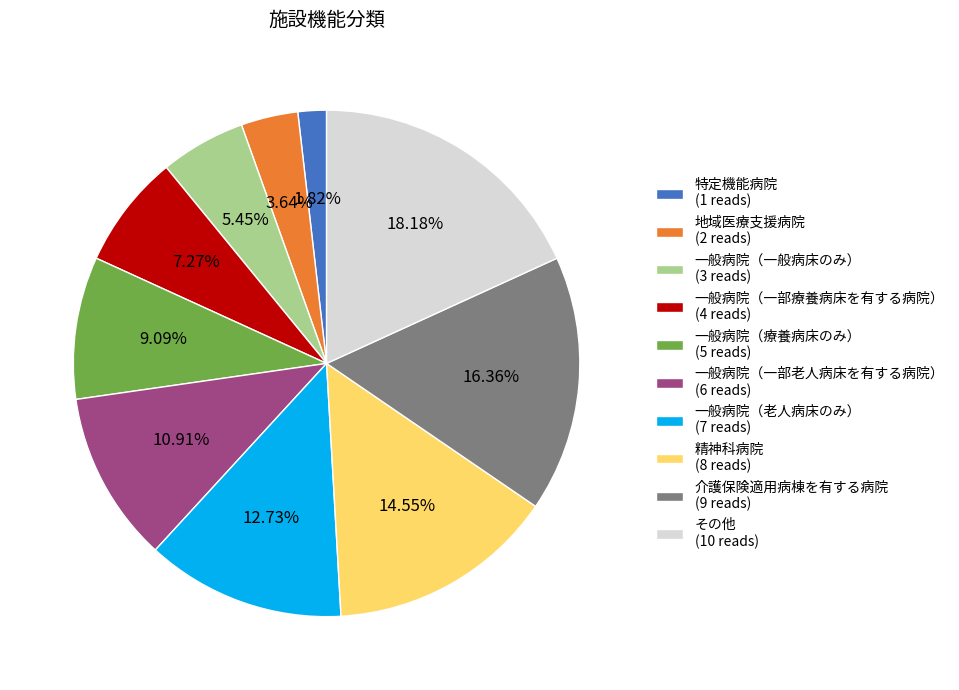

Rank the categories by value from highest to lowest.

その他, 介護保険適用病棟を有する病院, 精神科病院, 一般病院（老人病床のみ）, 一般病院（一部老人病床を有する病院）, 一般病院（療養病床のみ）, 一般病院（一部療養病床を有する病院）, 一般病院（一般病床のみ）, 地域医療支援病院, 特定機能病院